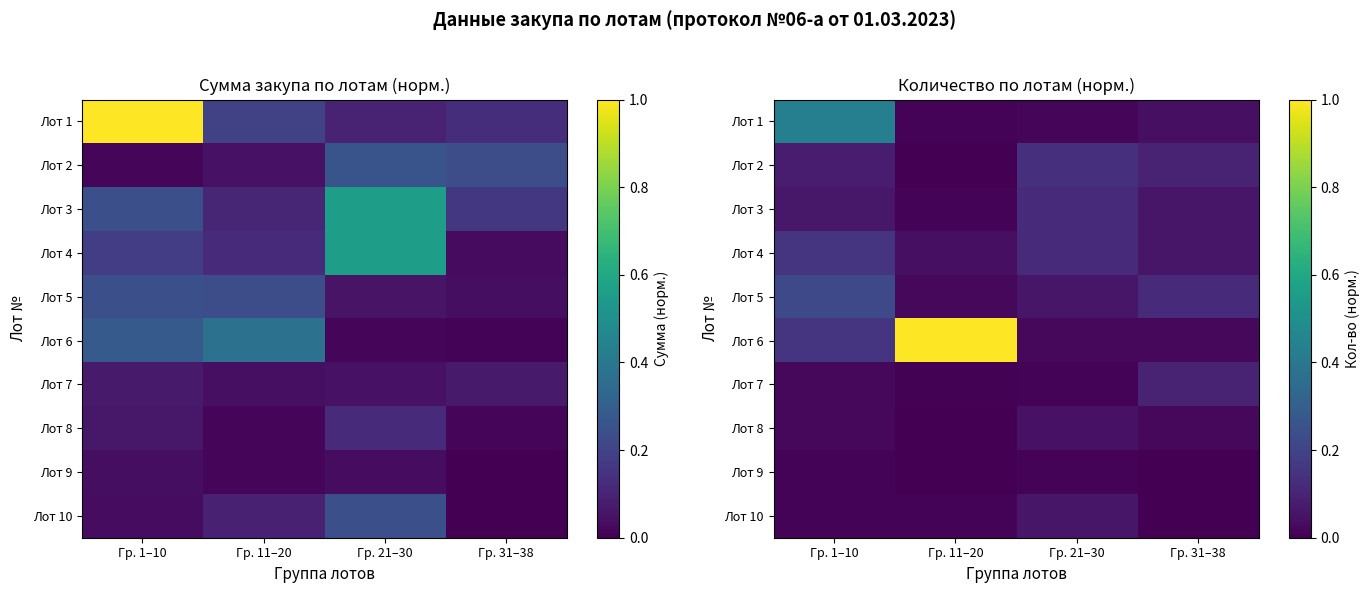

Which series has the largest total across all categories?

Лот 6